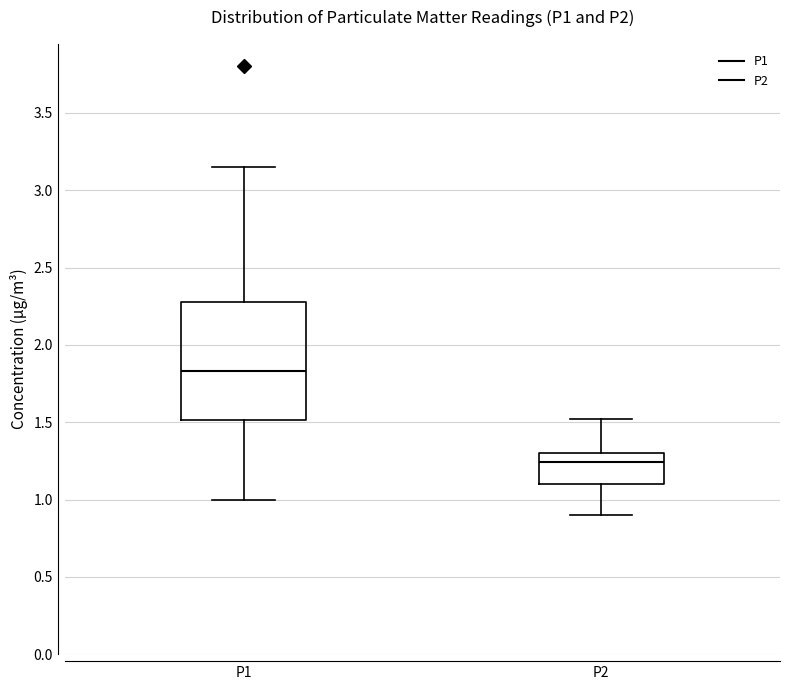

Where does the median line of the box for P2 sit on the y-axis? The values are not printed on the chart, so give them approximately, as read against the axis.

1.25